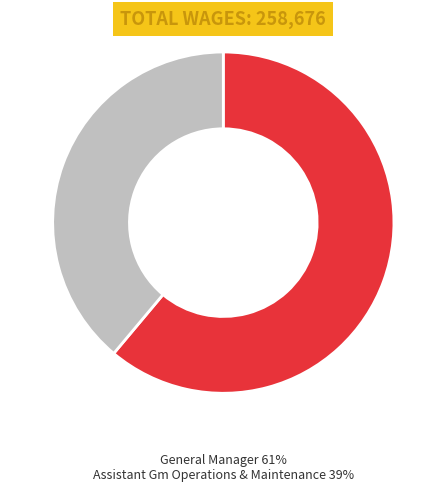

To the nearest percent, what is the difference between the largest and smallest slice percentages?

22%